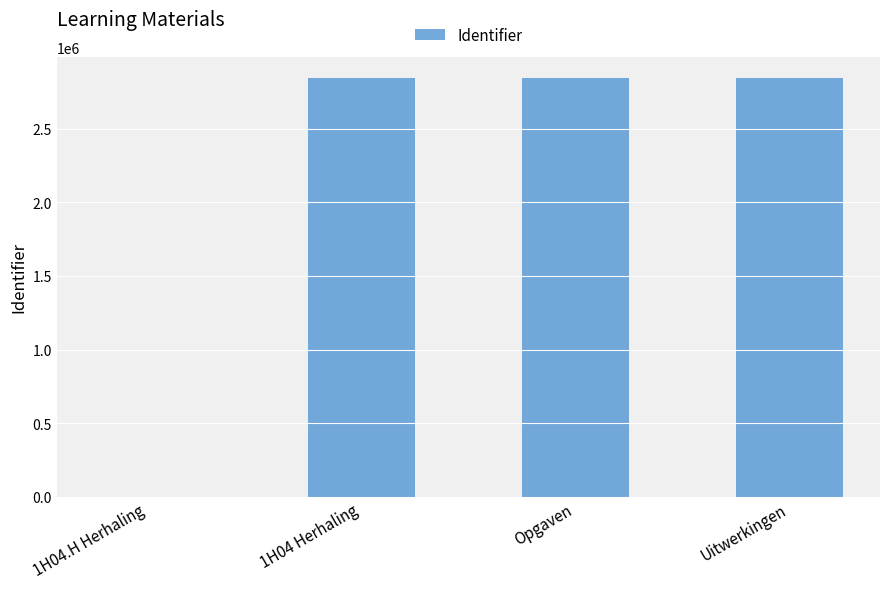

What value does the data have at Opgaven?

2845115